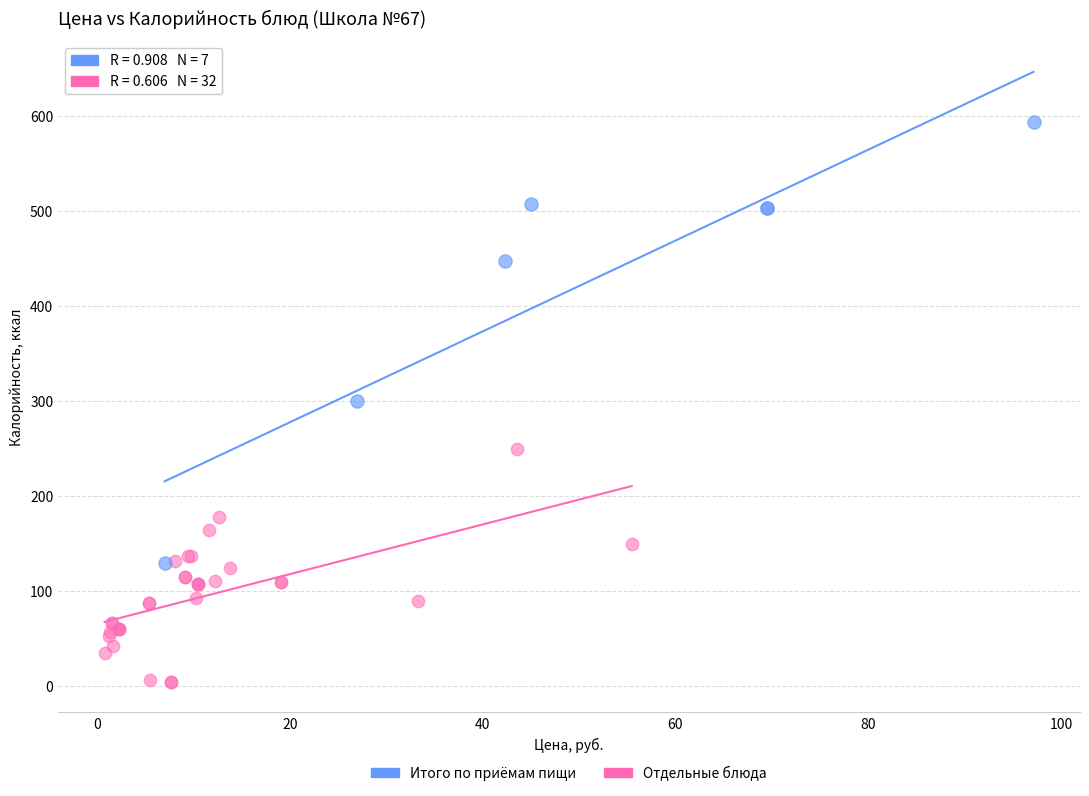

Which series has the widest spread of Y values?

Итого по приёмам пищи